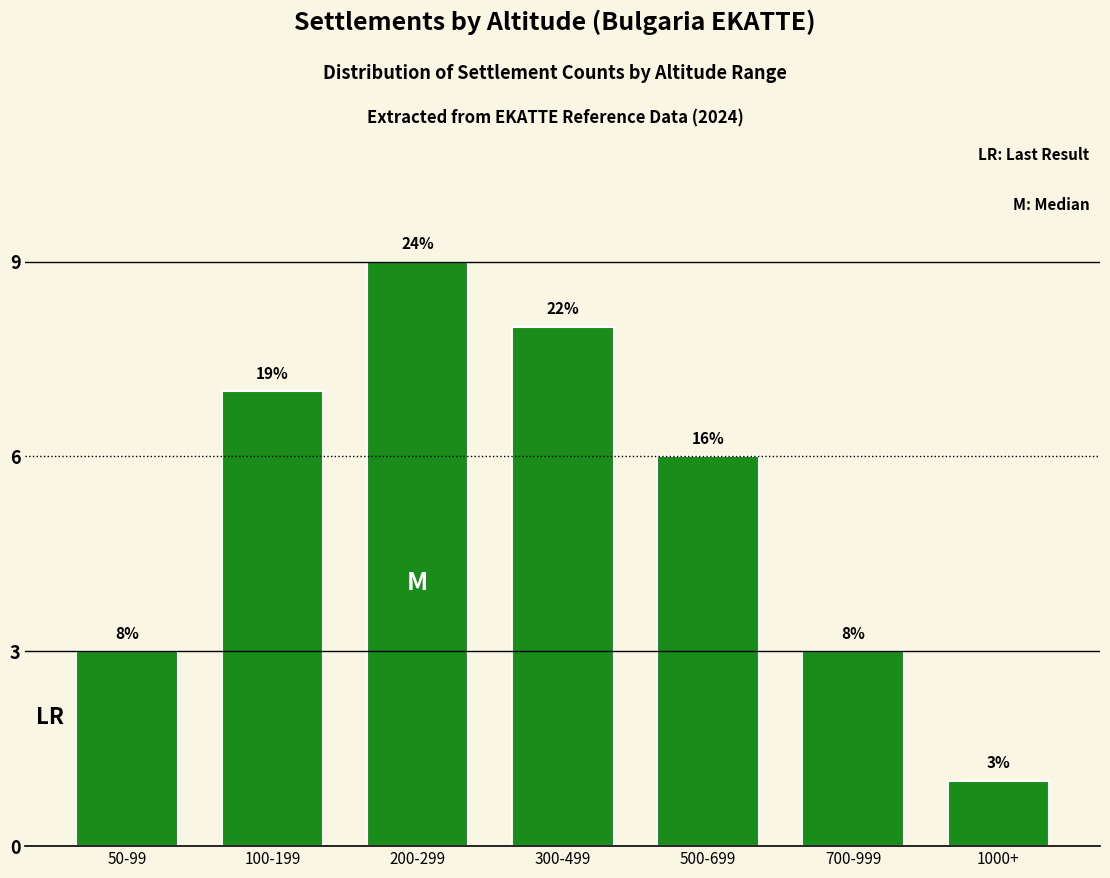

Are the bars grouped side by side (vs. stacked)?

No